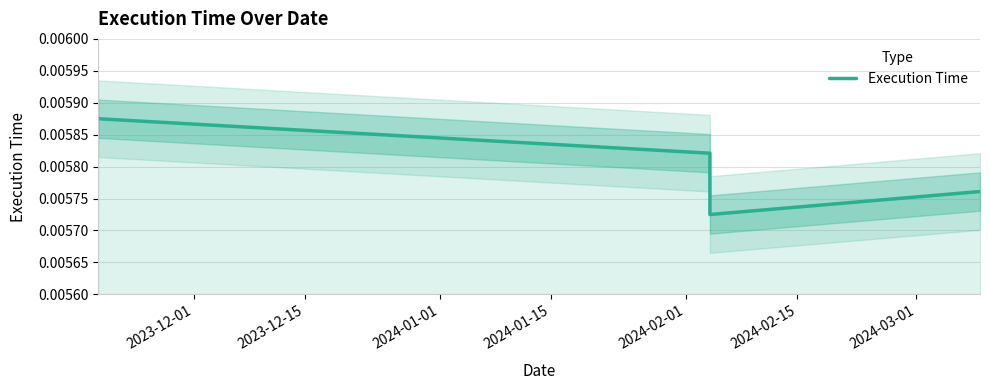

How many series are shown in this chart?

1